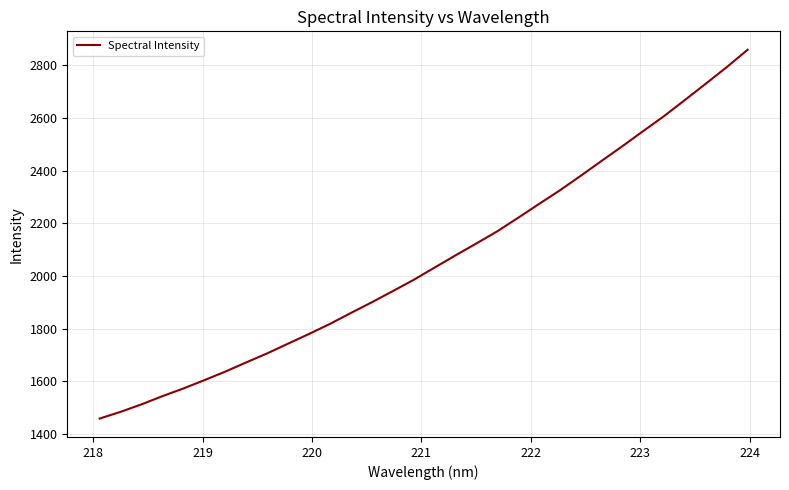

What is the minimum value shown in the chart?

1458.3